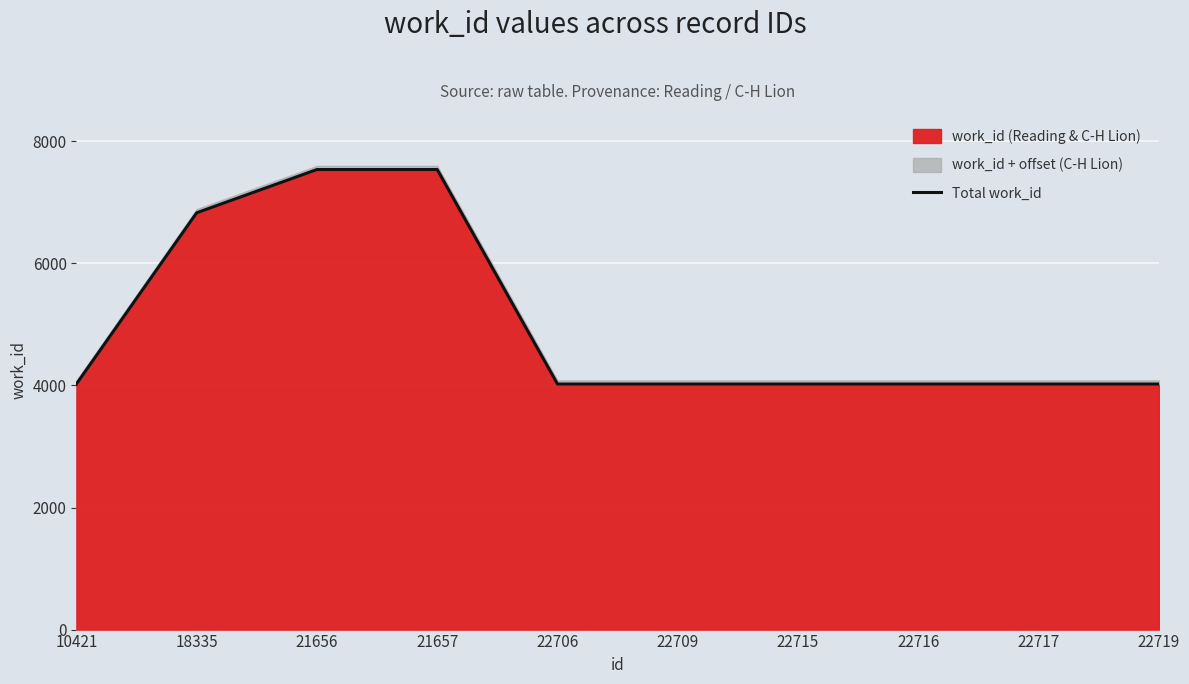

What is the maximum value for work_id (Reading & C-H Lion)?

7539